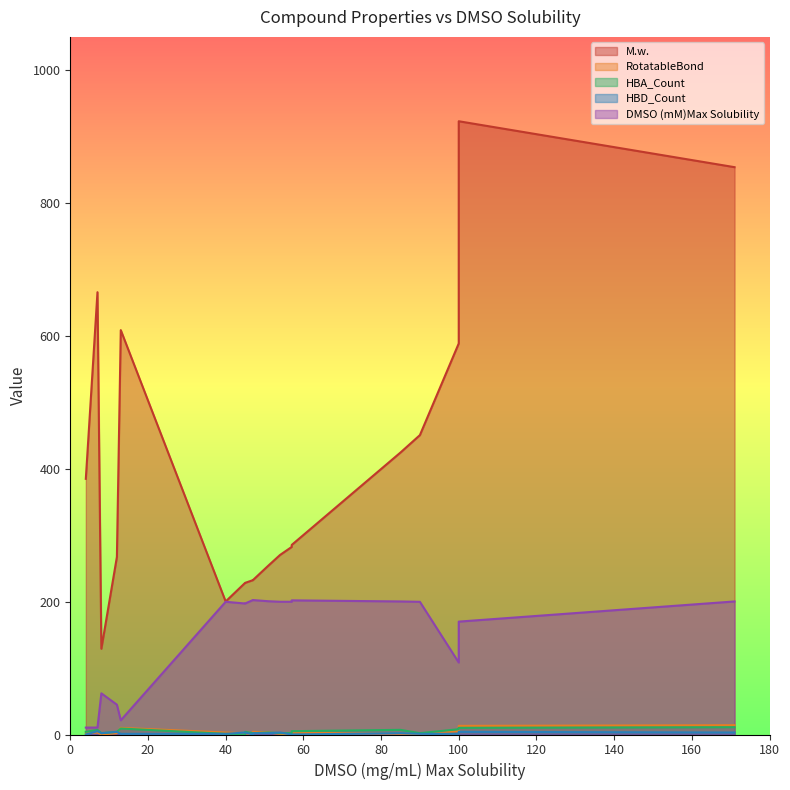

What is the sum of all RotatableBond values?

79.0